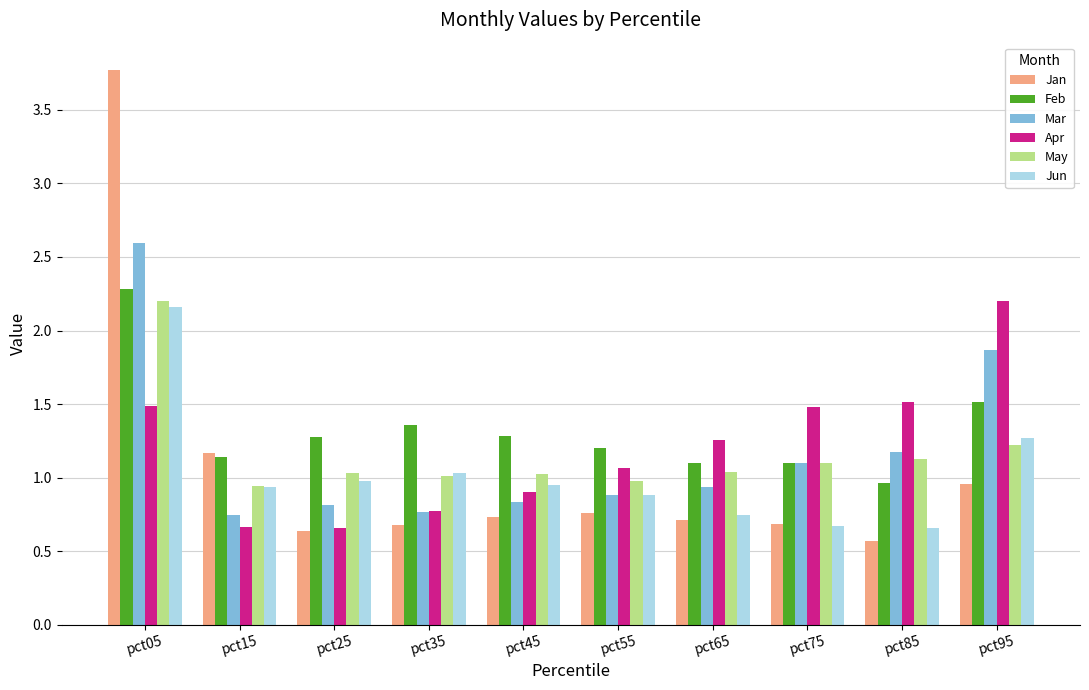

Count the number of categories in the chart.

10